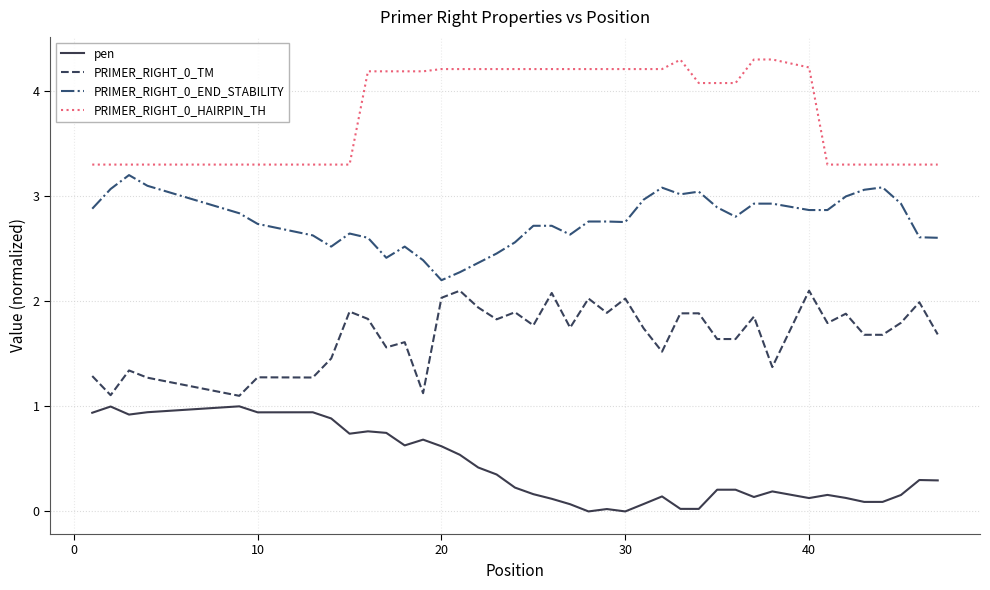

In pen, how many points are lower than both neighbors (excluding endpoints)?

10